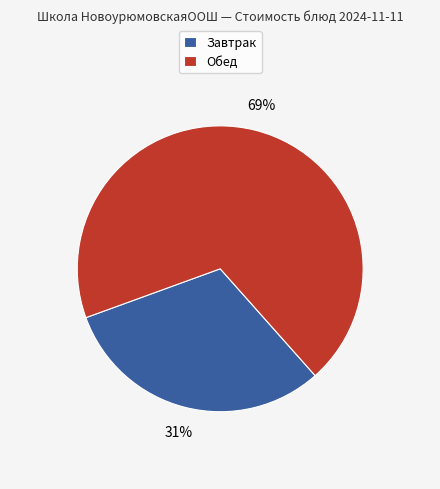

To the nearest percent, what percentage of the pie is Завтрак?

31%